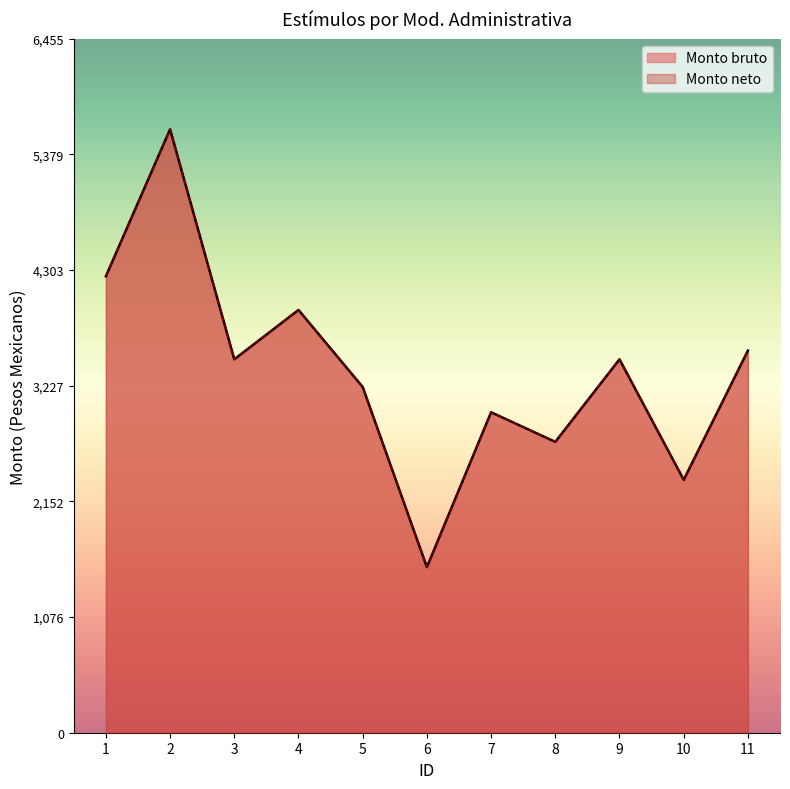

True or false: Monto bruto has more than 2 points higher than both neighbors.

True